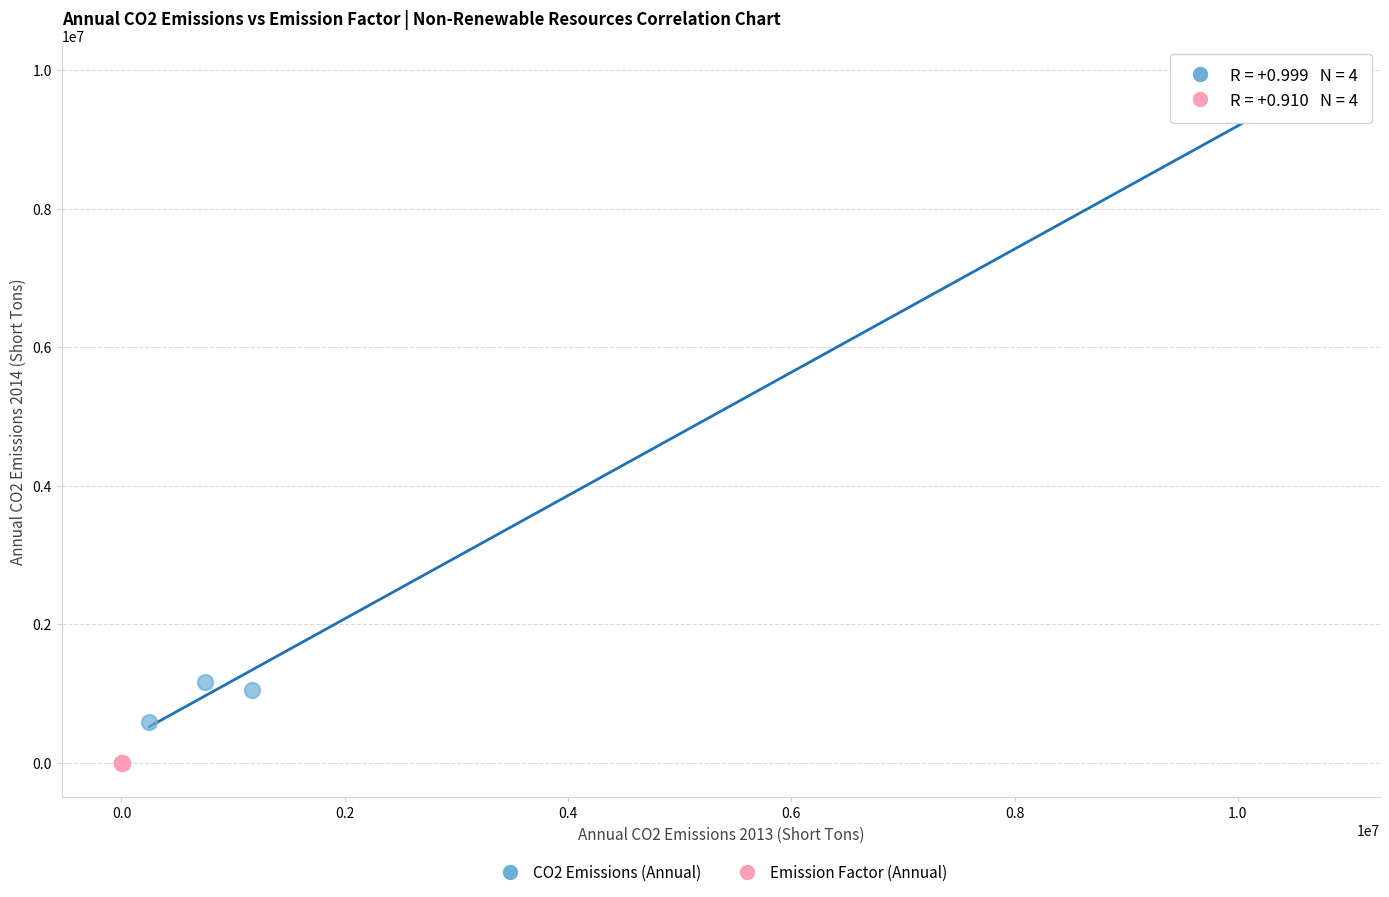

Which series has the widest spread of Y values?

CO2 Emissions (Annual)